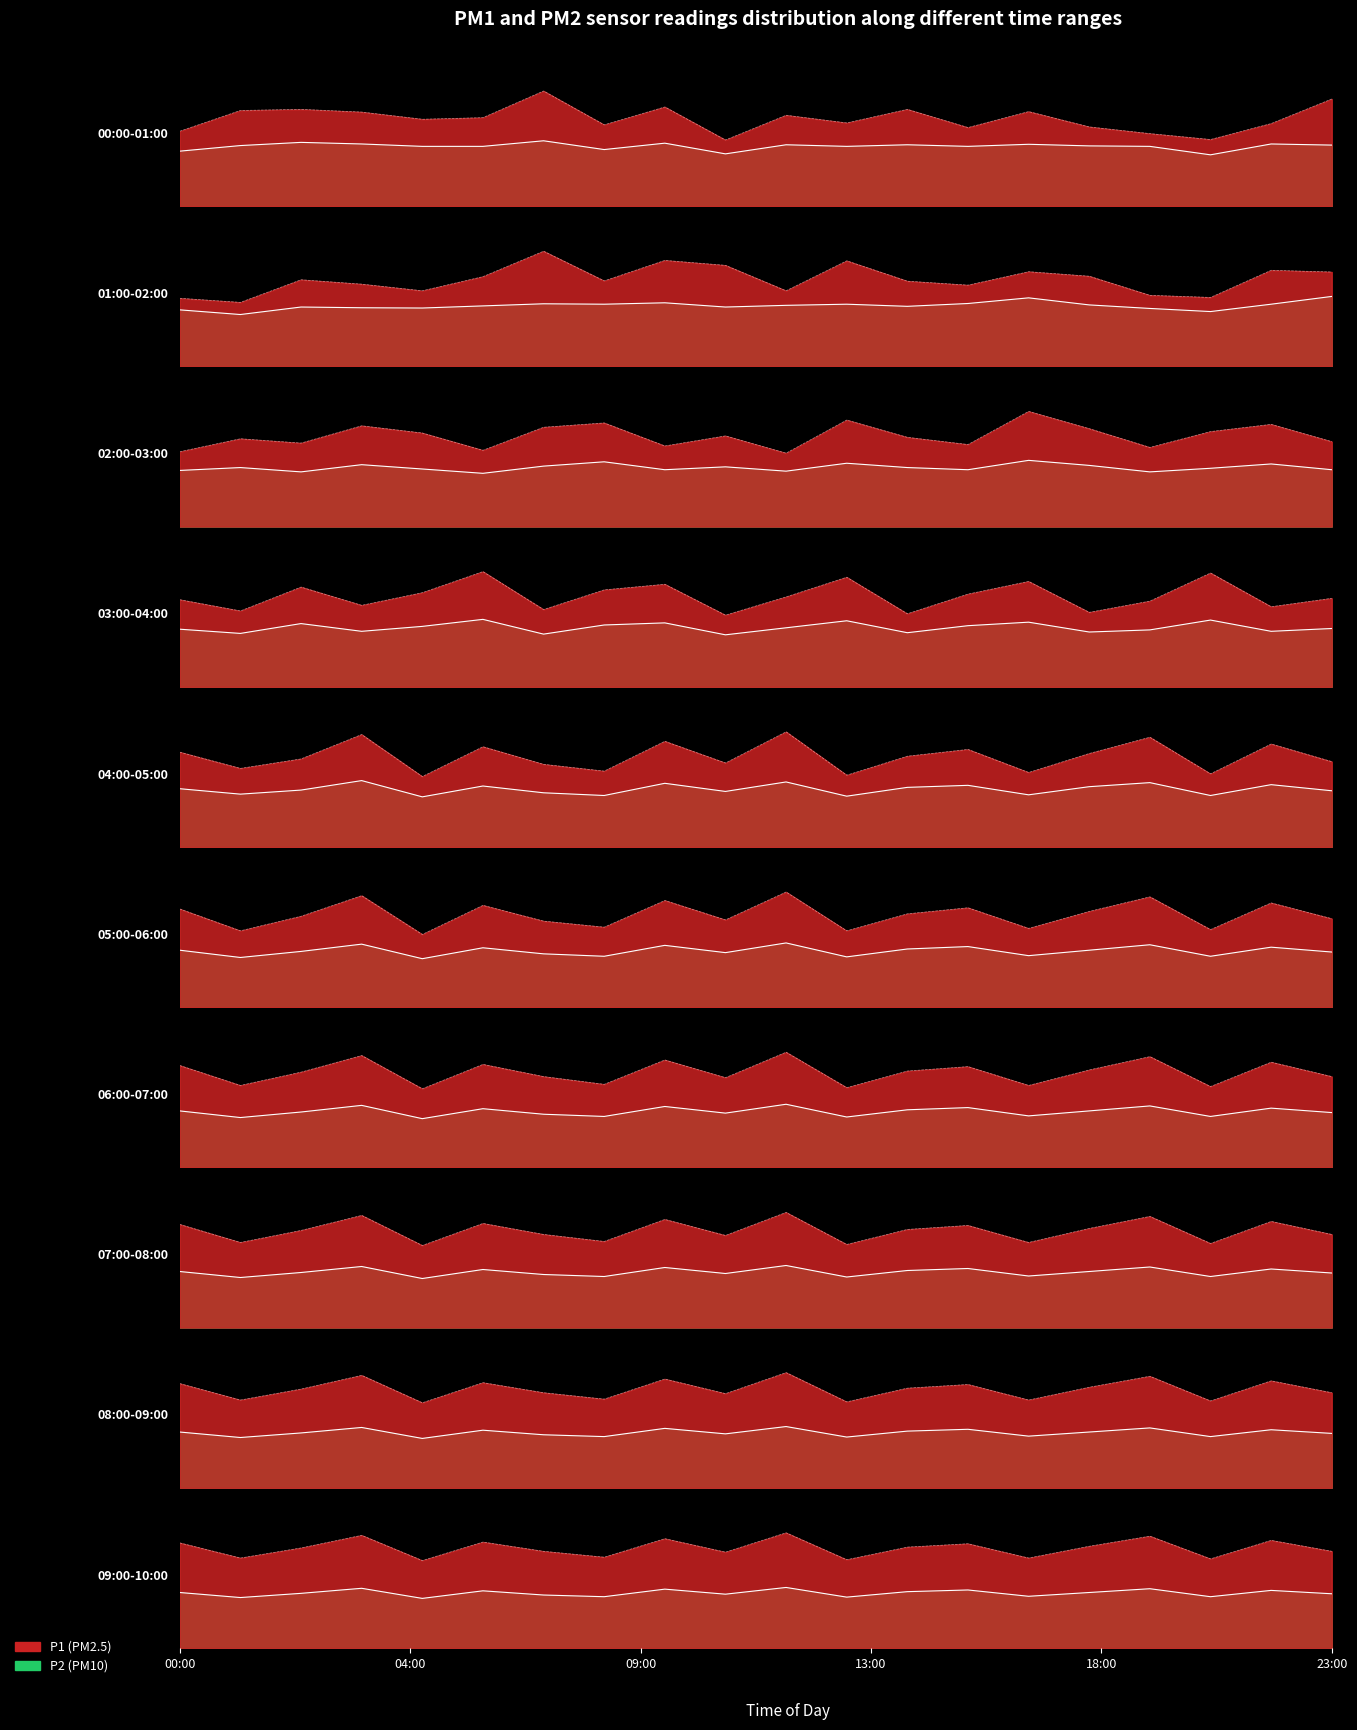

Count the number of categories in the chart.

20